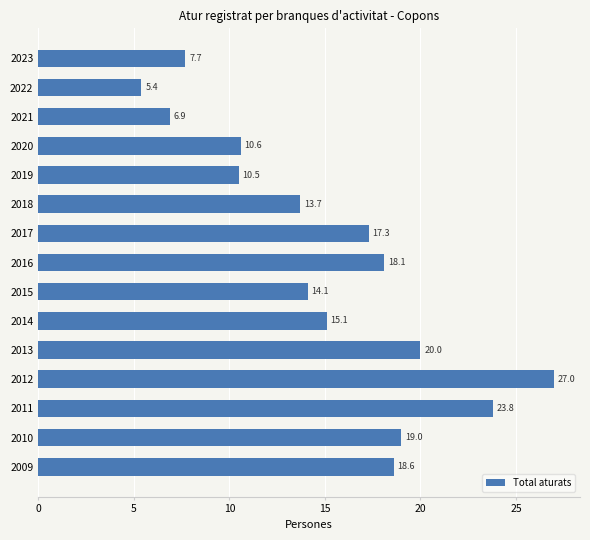

What is the greatest value displayed?

27.0